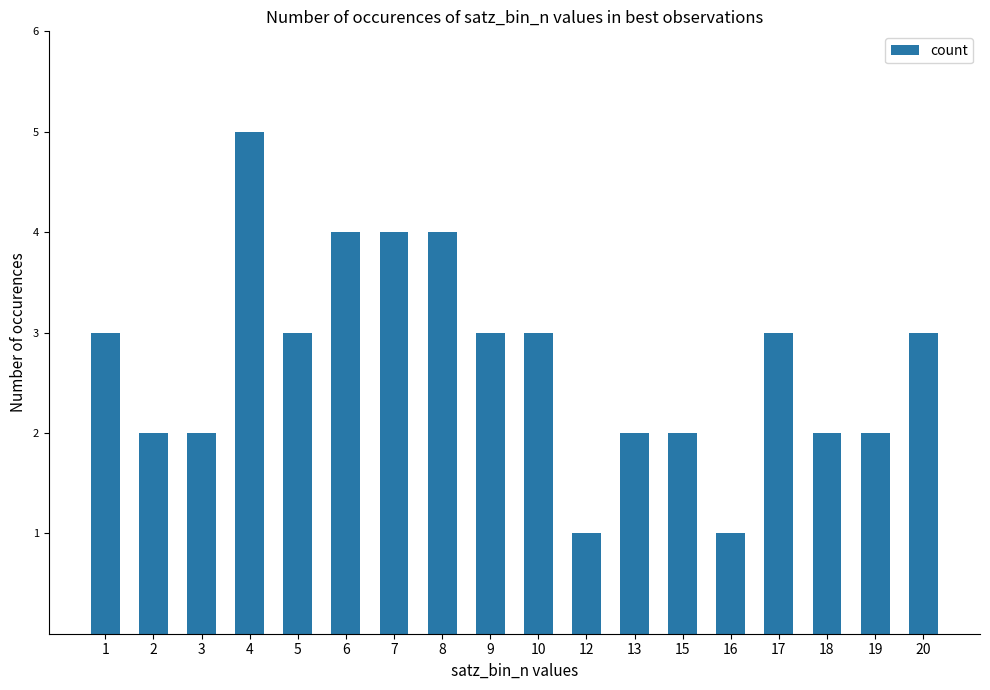

What is the value of the 18th bar from the left?

3